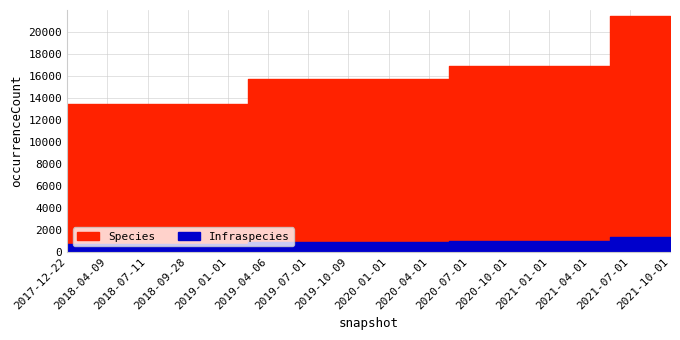

The value of Infraspecies at 2019-04-06 is 1412. True or false?

False